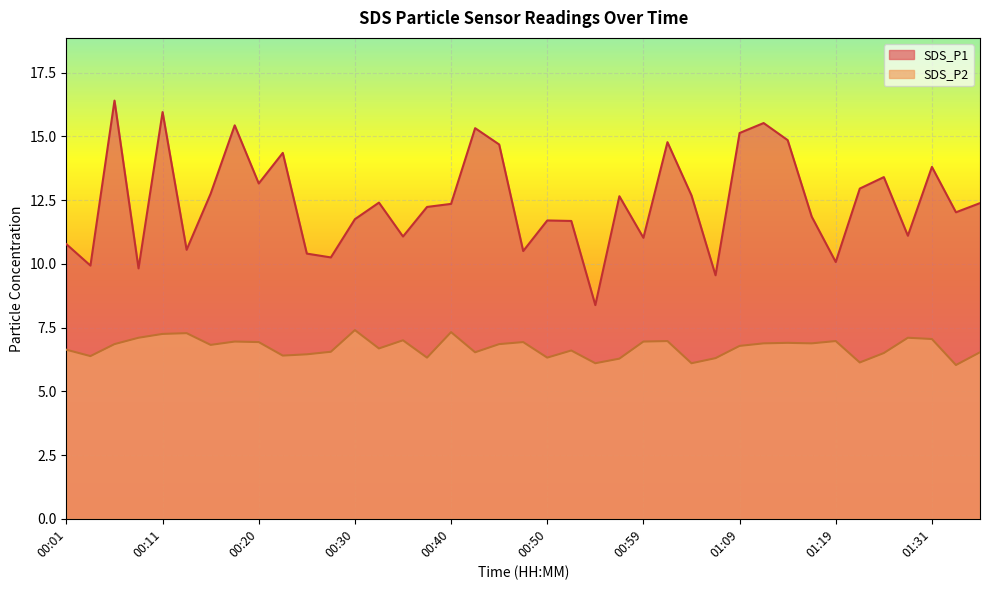

Between 00:47 and 00:30, which is larger?

00:30